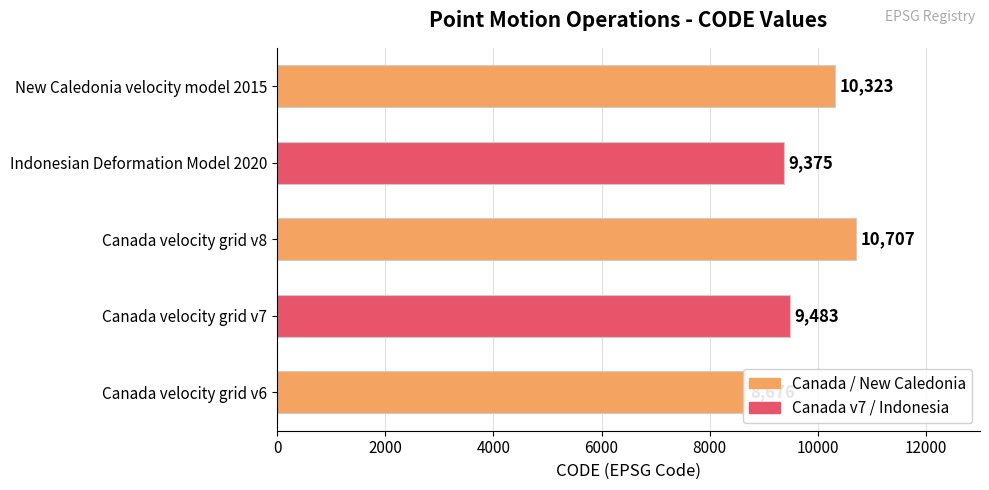

What is the smallest value displayed?

8676